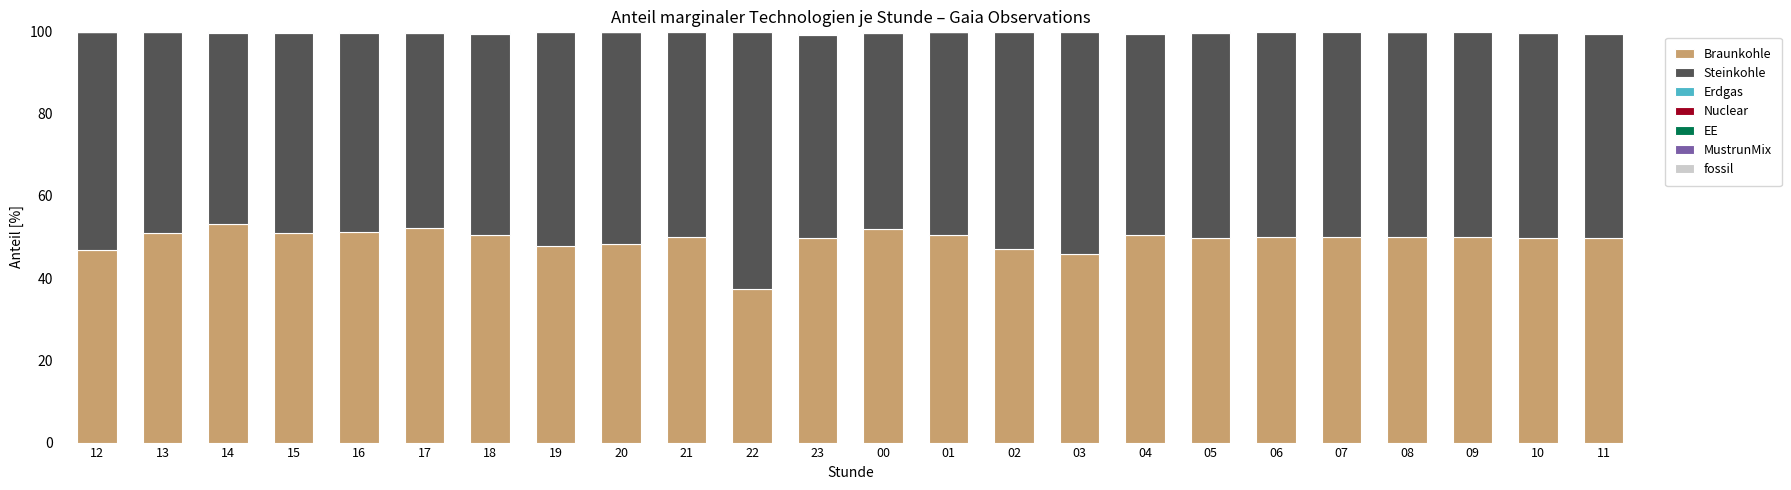

What is the maximum value for Braunkohle?

53.1